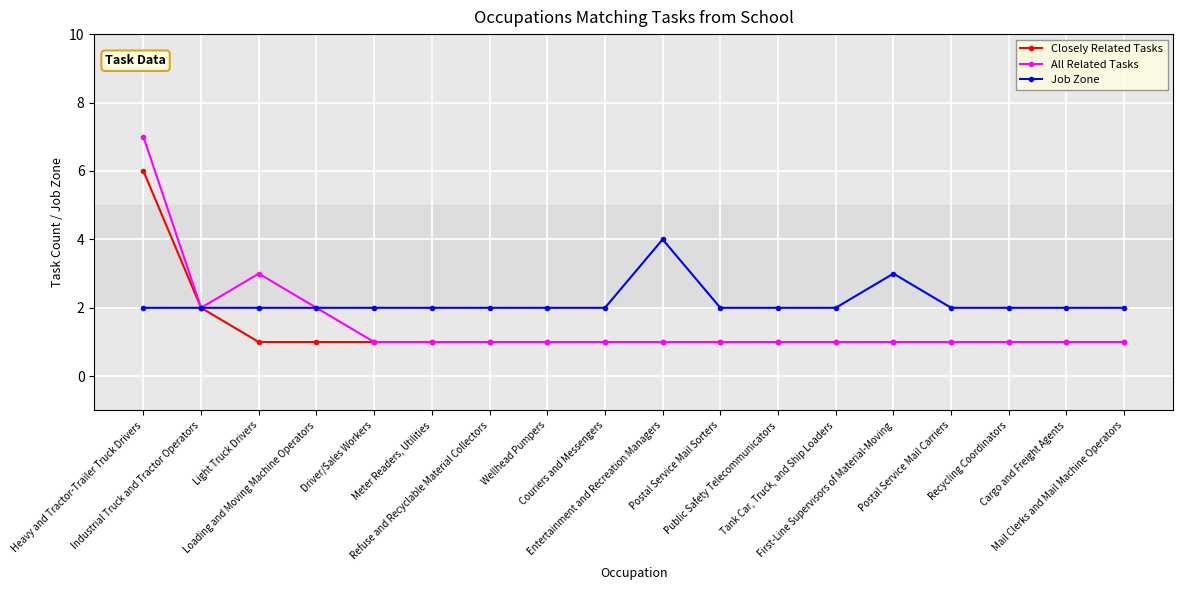

At which label does All Related Tasks reach its peak?

Heavy and Tractor-Trailer Truck Drivers